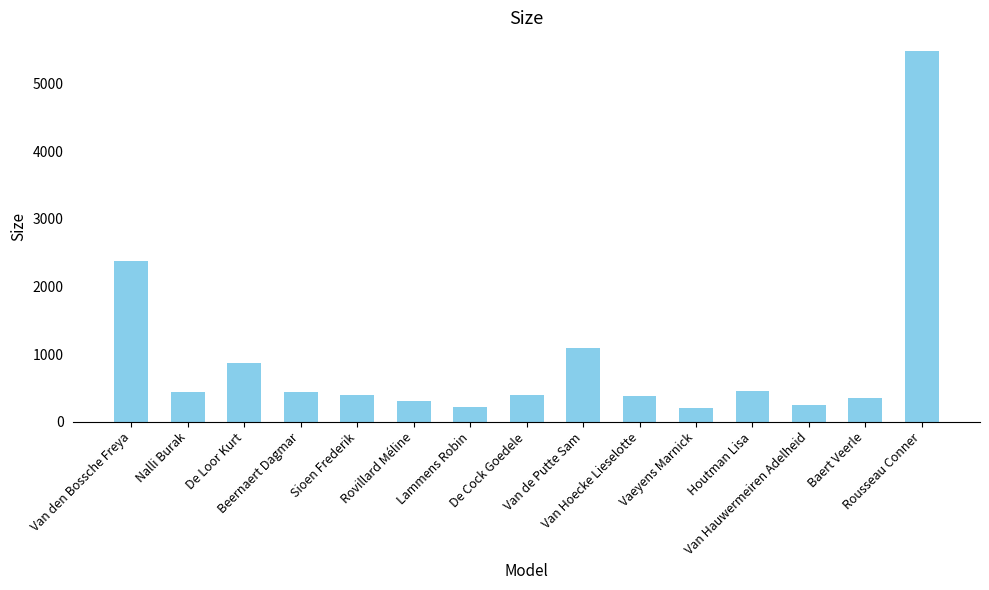

What is the difference between the maximum and minimum values?

5285